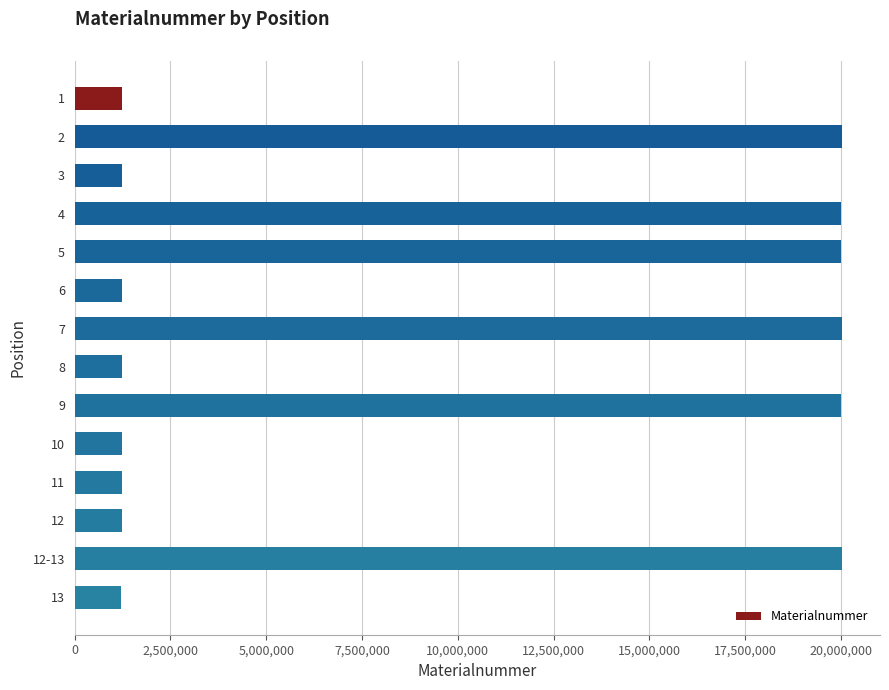

What is the ratio of the value at 5 to the value at 12-13?

1.0